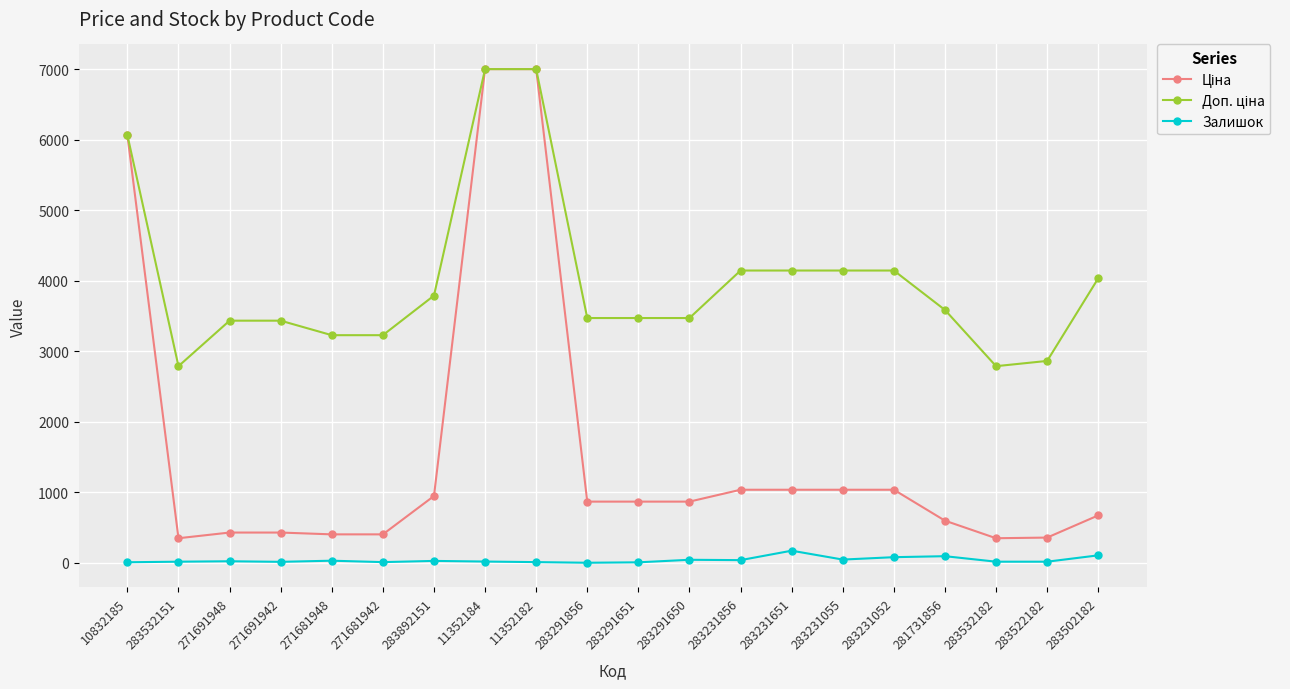

What is the maximum value shown in the chart?

7002.7